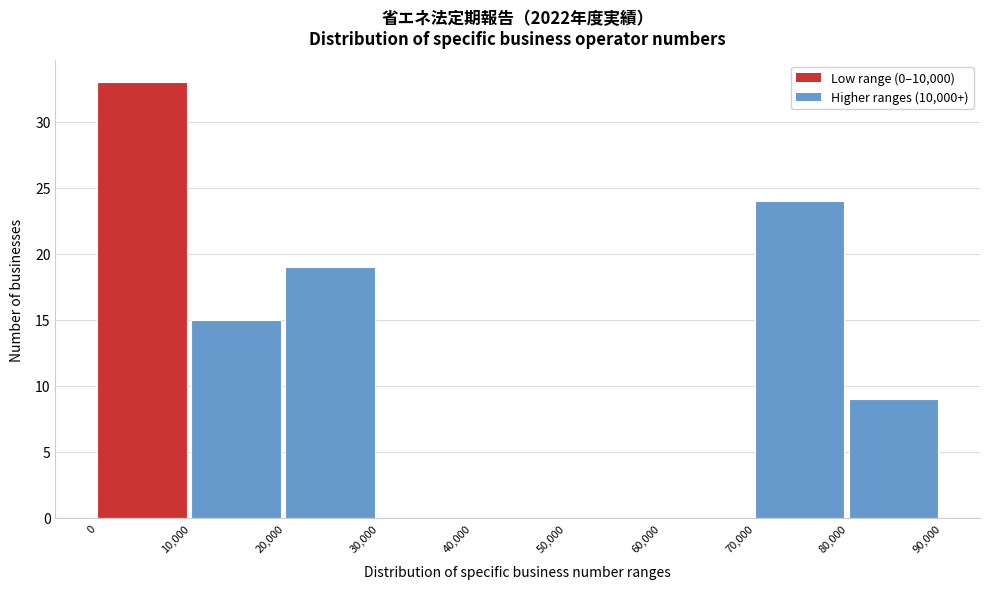

Reading left to right, list every bar in this chart as the range it spans on the x-axis followed by its height. The values are not printed on the chart, so give them approximately, as read against the axis.

0 to 10,000: 33
10,000 to 20,000: 15
20,000 to 30,000: 19
30,000 to 40,000: 0
40,000 to 50,000: 0
50,000 to 60,000: 0
60,000 to 70,000: 0
70,000 to 80,000: 24
80,000 to 90,000: 9